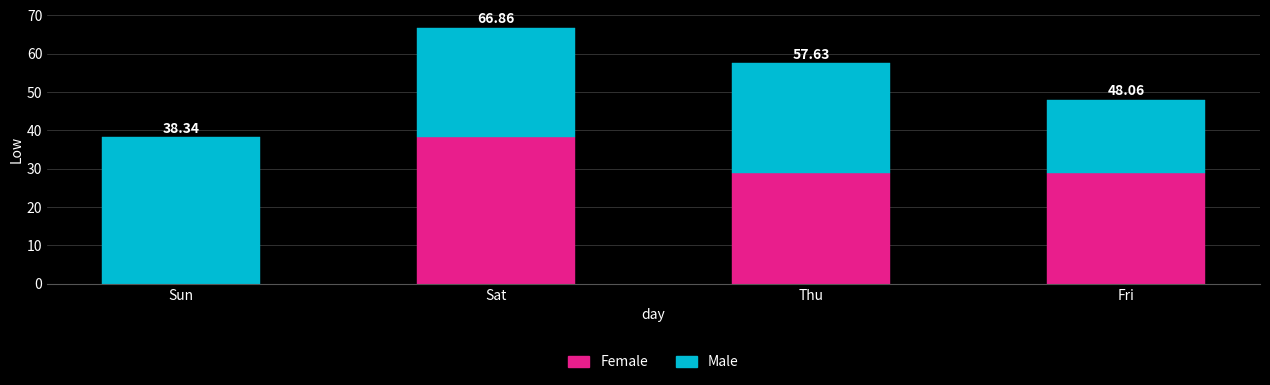

What are all the series names shown in the legend?

Female, Male